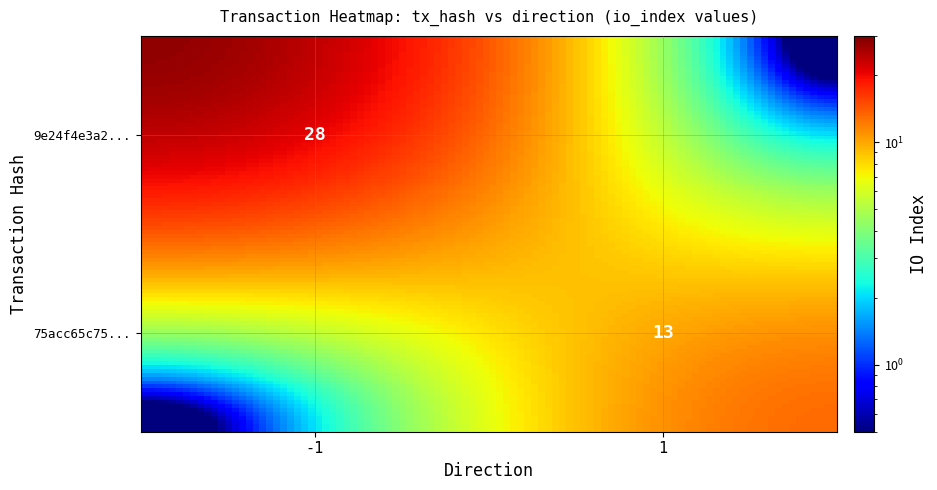

What is the maximum value shown in the chart?

28